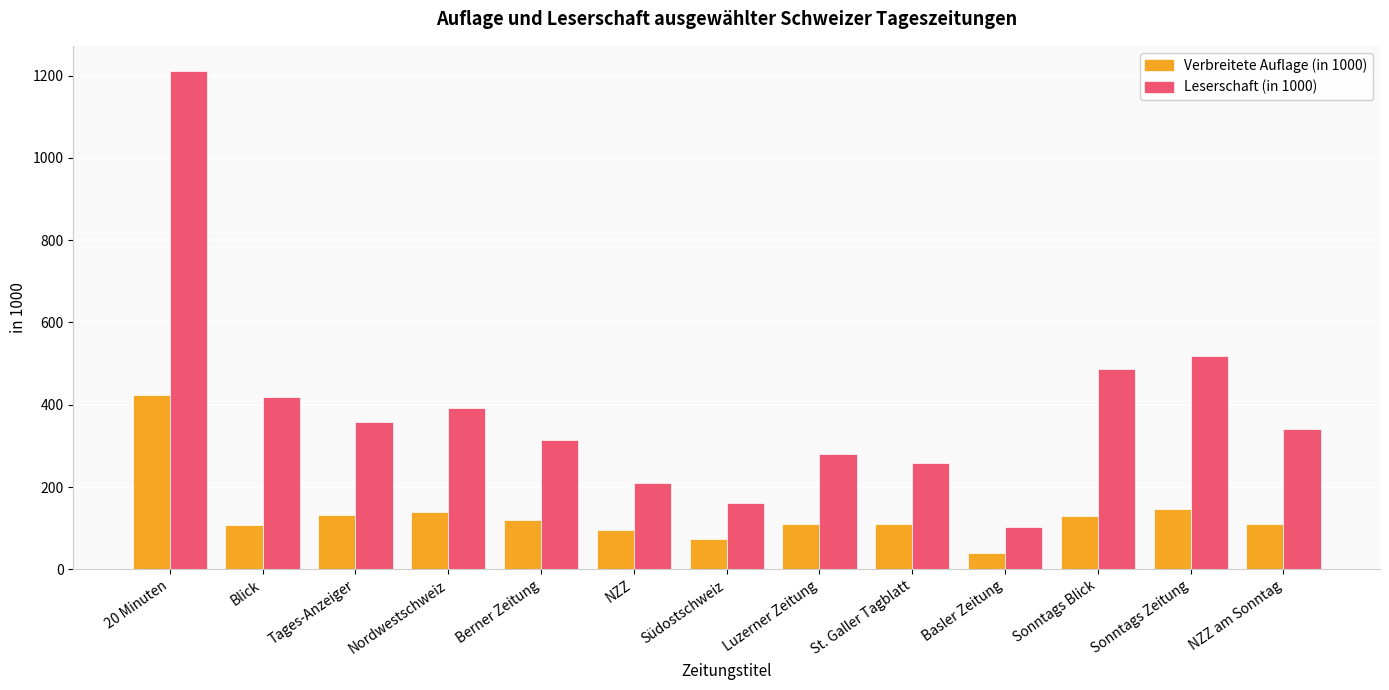

At which category does the chart reach its peak across all series?

20 Minuten